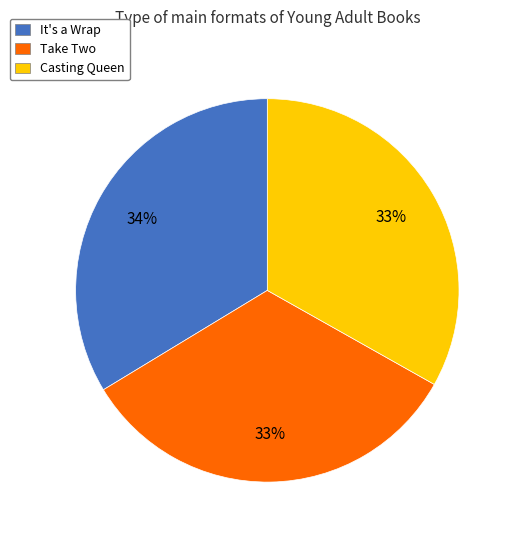

True or false: Casting Queen accounts for 39% of the total.

False